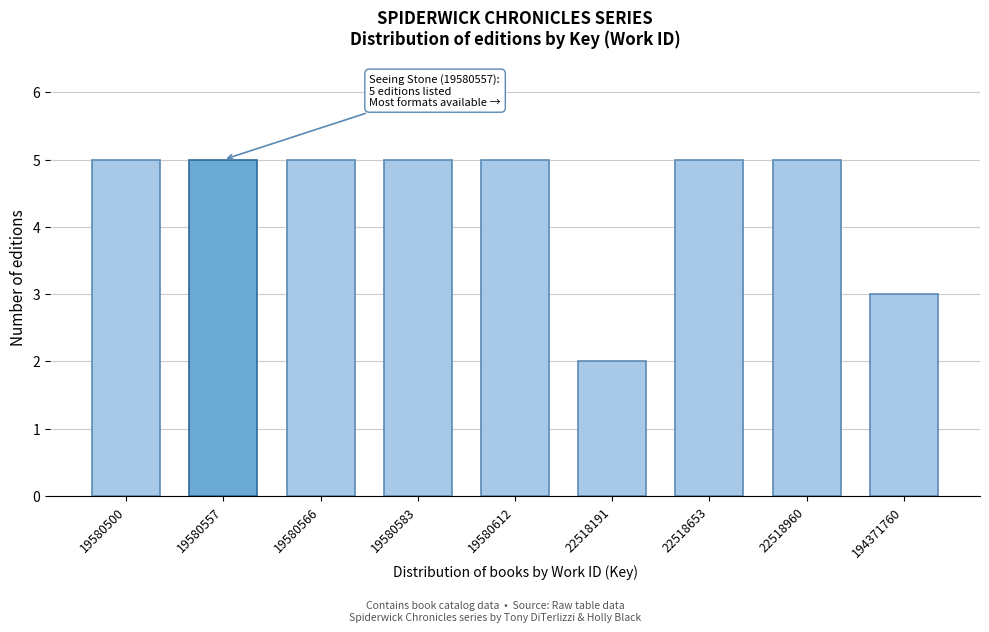

Reading left to right, what are all the values shown in this chart?

5	5	5	5	5	2	5	5	3